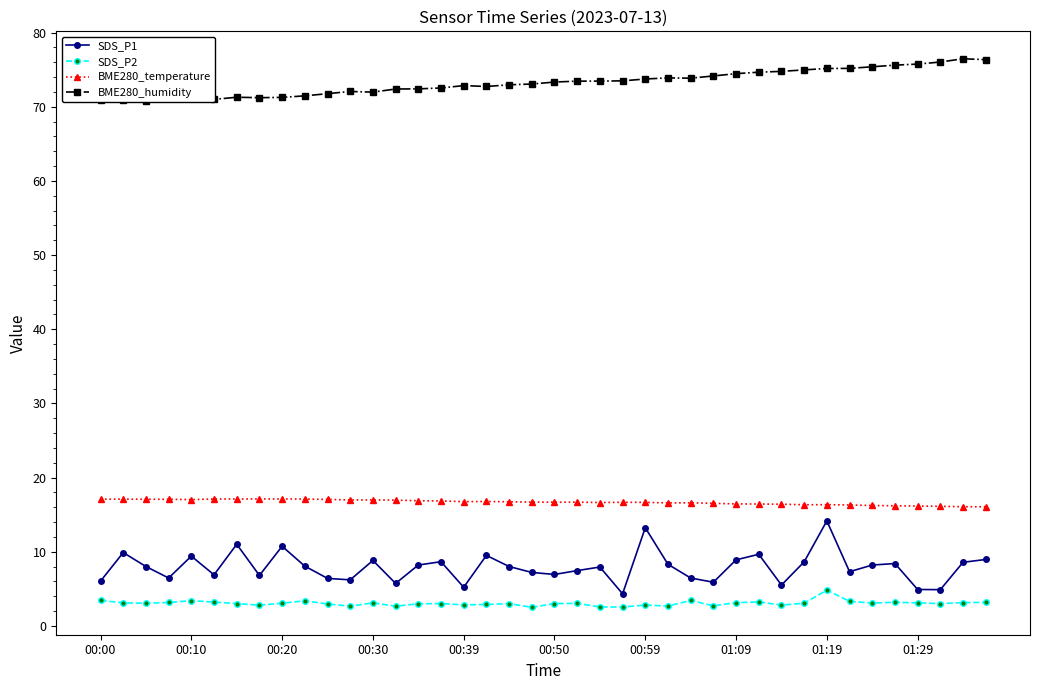

True or false: SDS_P2 and SDS_P1 cross at least once.

False